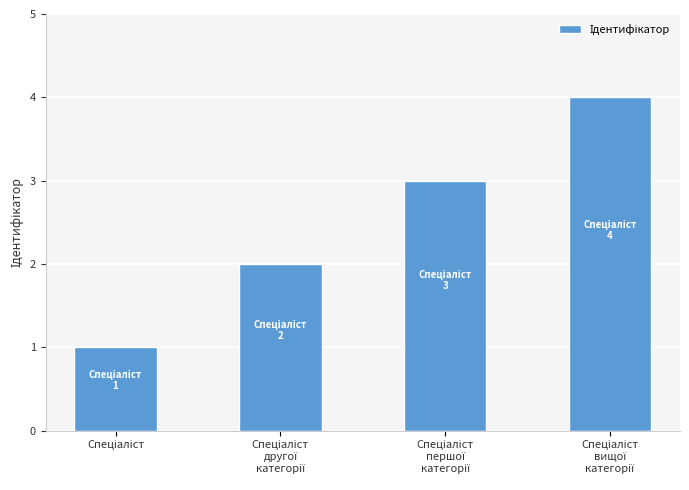

What is the difference between the maximum and minimum values?

3